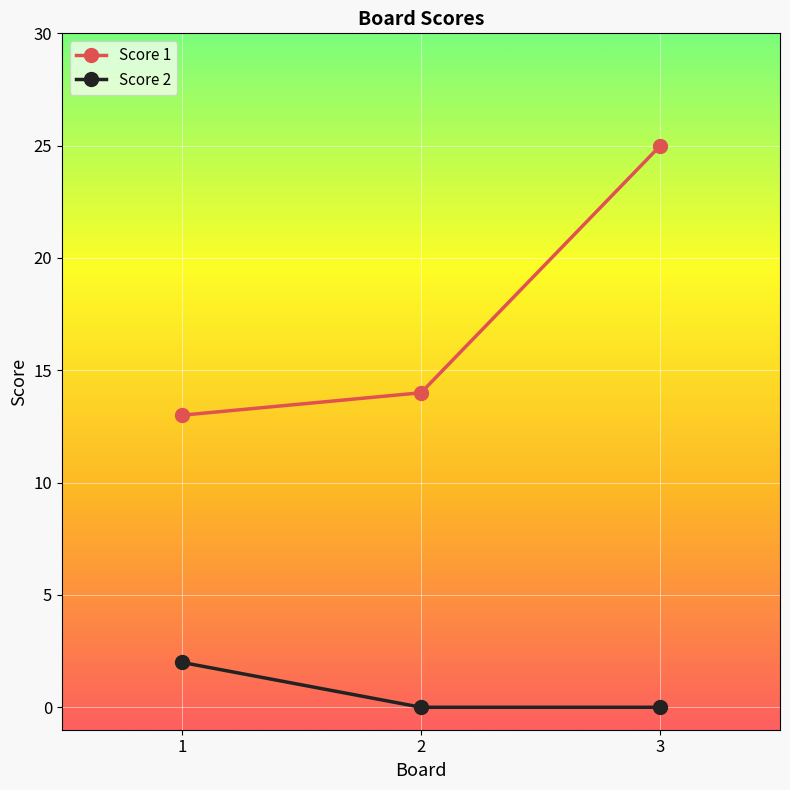

List the series in order of their overall mean, highest first.

Score 1, Score 2